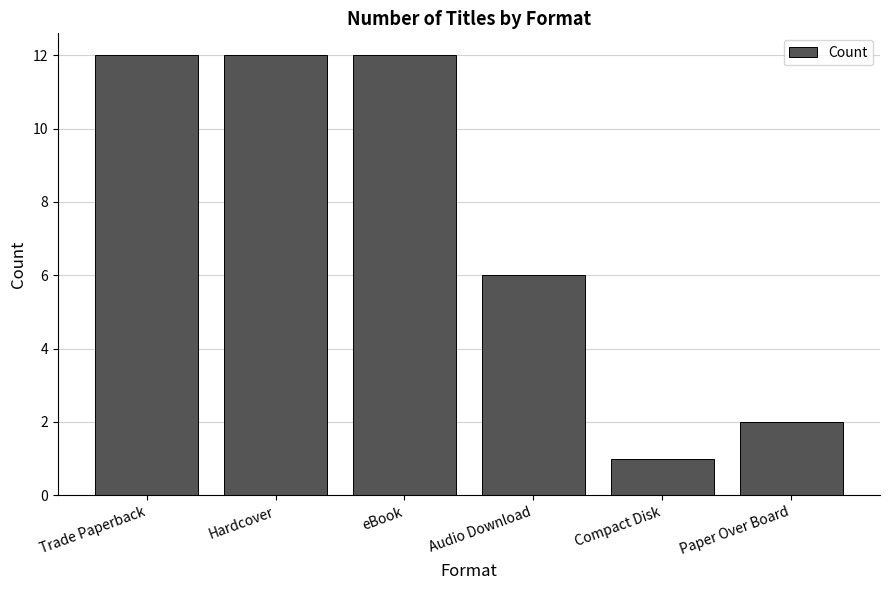

What is the sum of the values at Compact Disk and Audio Download?

7